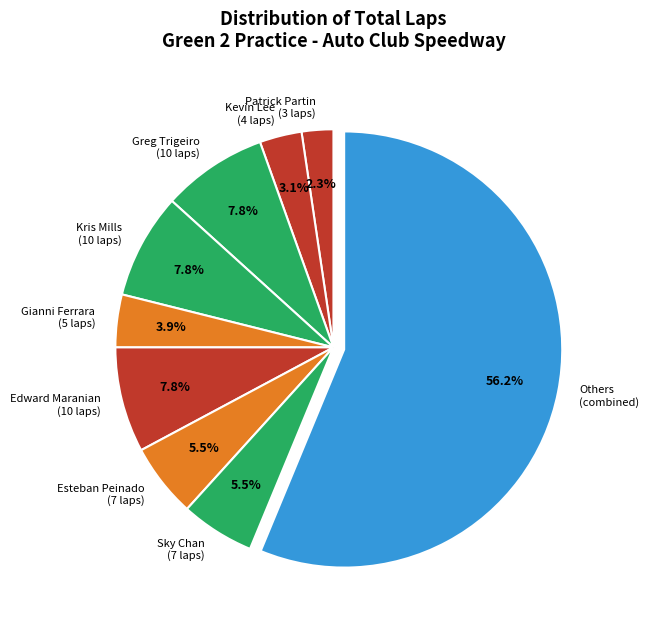

Approximately how many times larger is the value at Esteban Peinado (7 laps) compared to Gianni Ferrara (5 laps)?

1.4